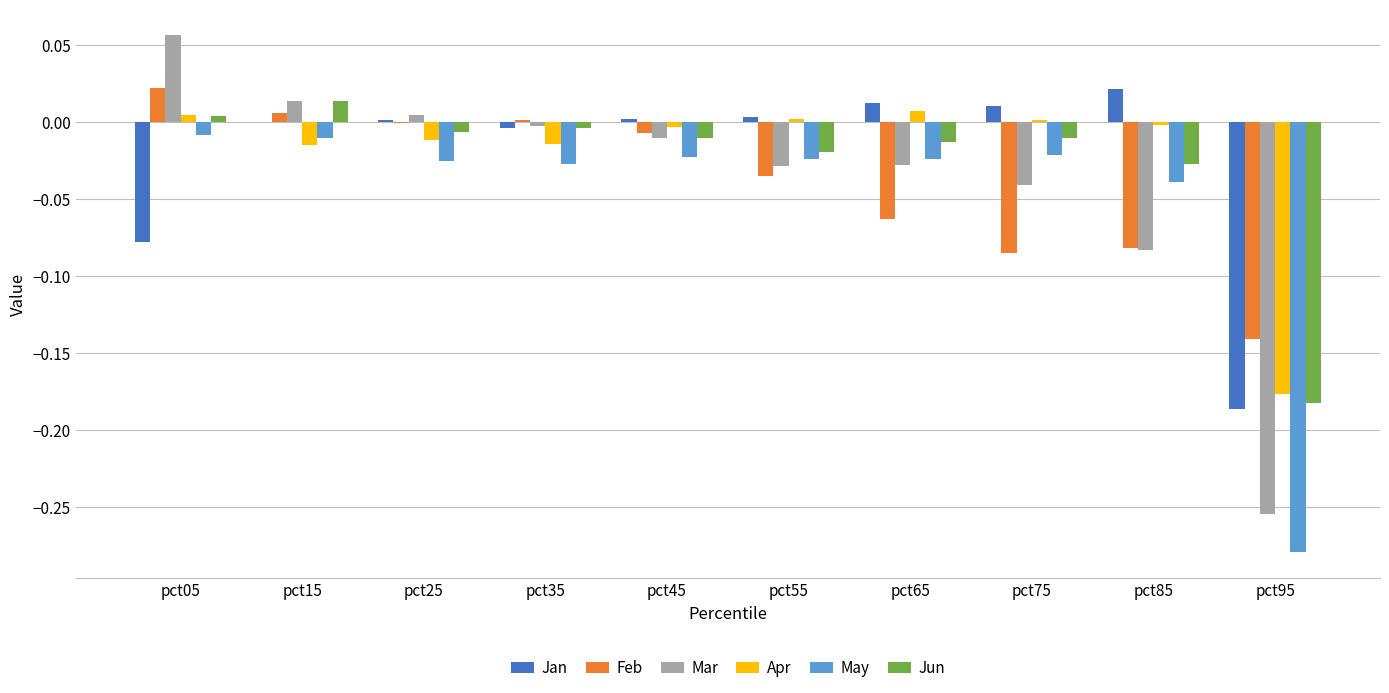

Which series changed the most between pct15 and pct95?

May